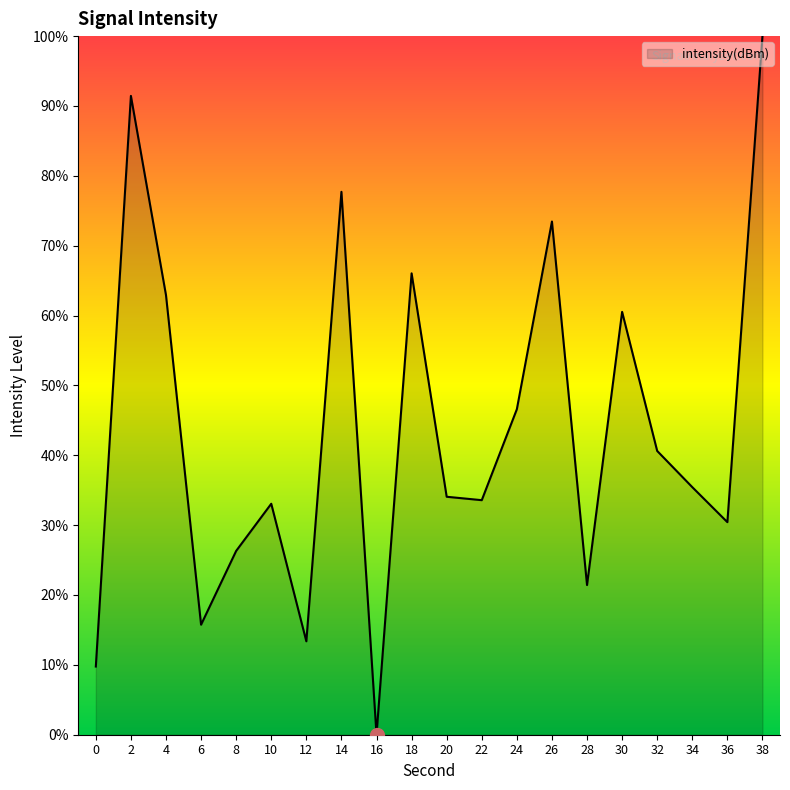

Which has a higher value, 18 or 16?

18